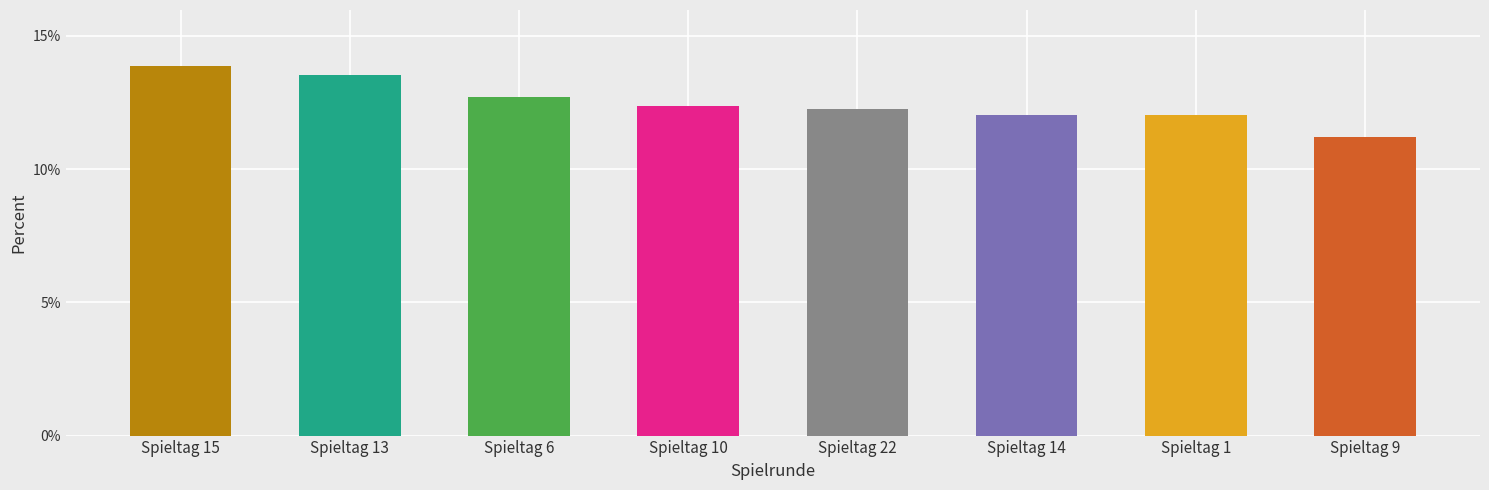

What is the sum of the values at Spieltag 1 and Spieltag 15?

25.9